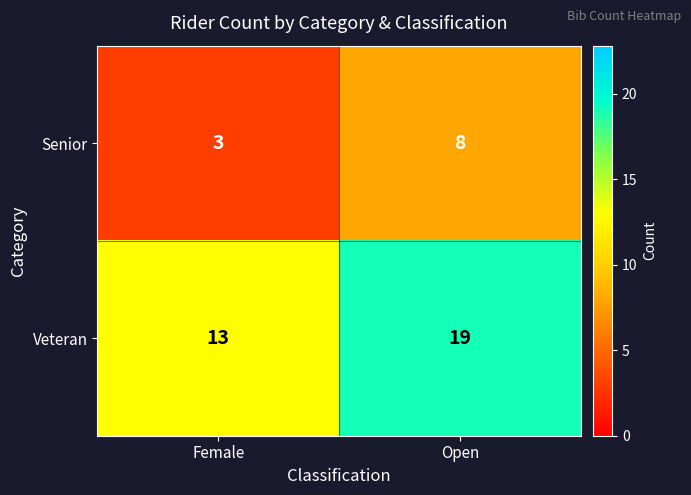

Where is Veteran nearest to the value 16?

Female